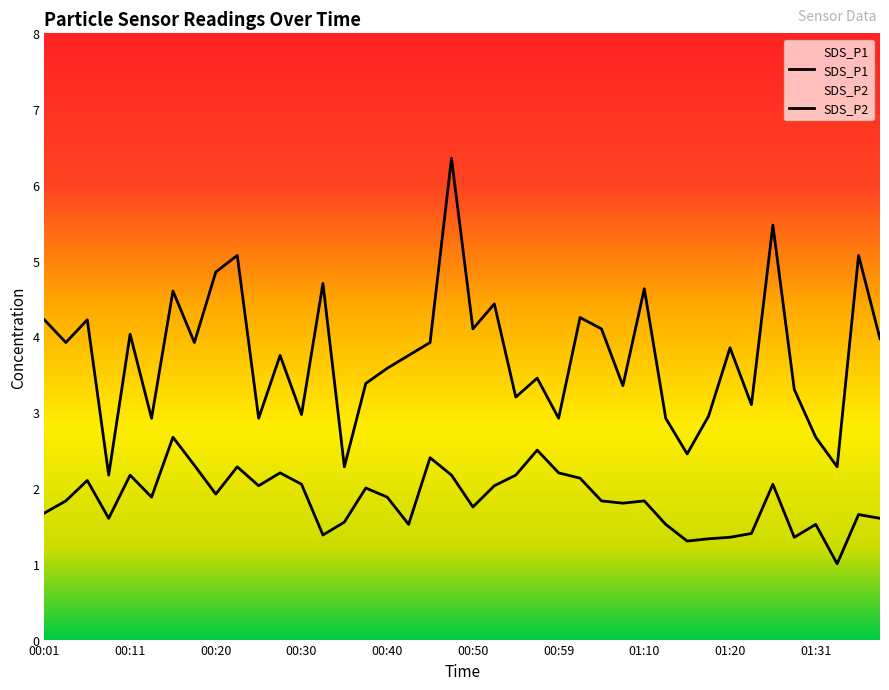

Which series has the largest total across all categories?

SDS_P1